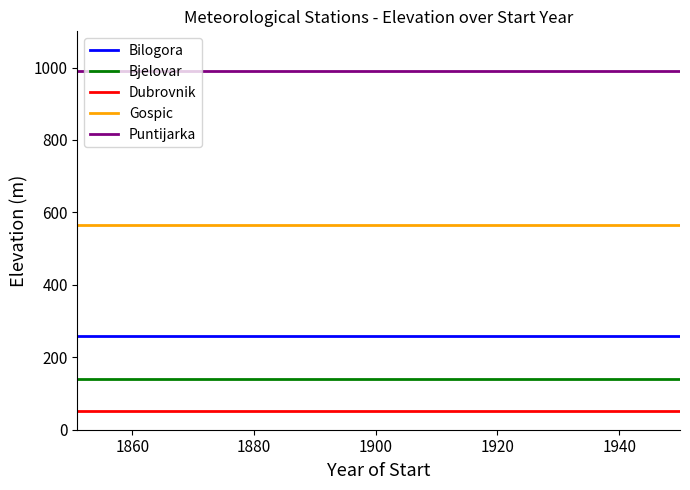

Which series has the largest total across all categories?

Puntijarka